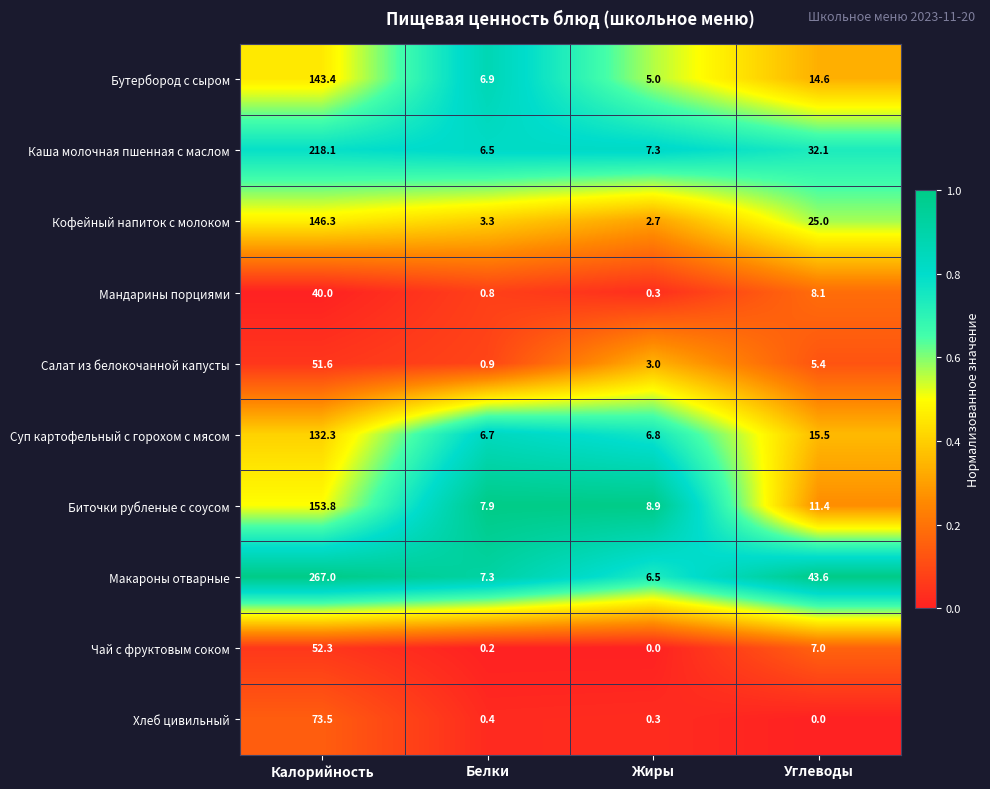

How many data points in Салат из белокочанной капусты are less than 5?

2